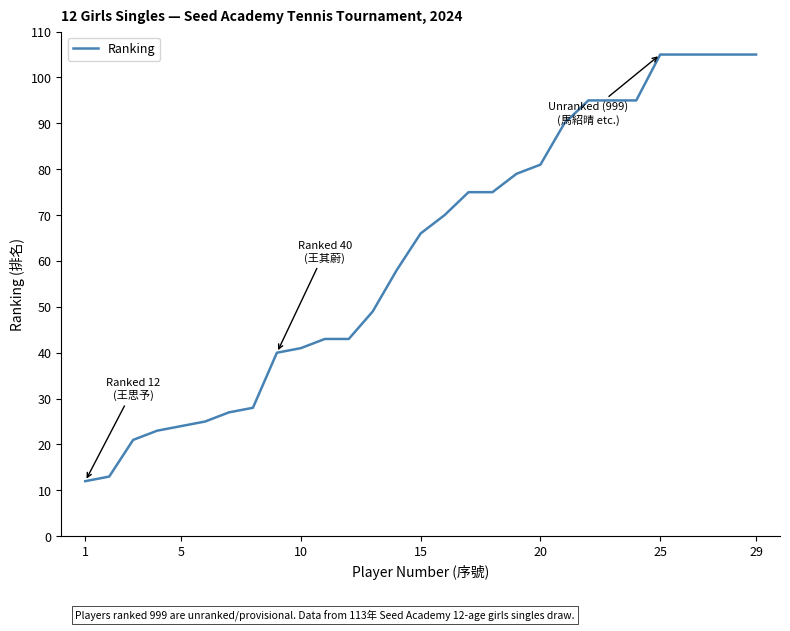

Reading right to left, transcribe all the data shown in this chart.

105	105	105	105	105	95	95	95	90	81	79	75	75	70	66	58	49	43	43	41	40	28	27	25	24	23	21	13	12